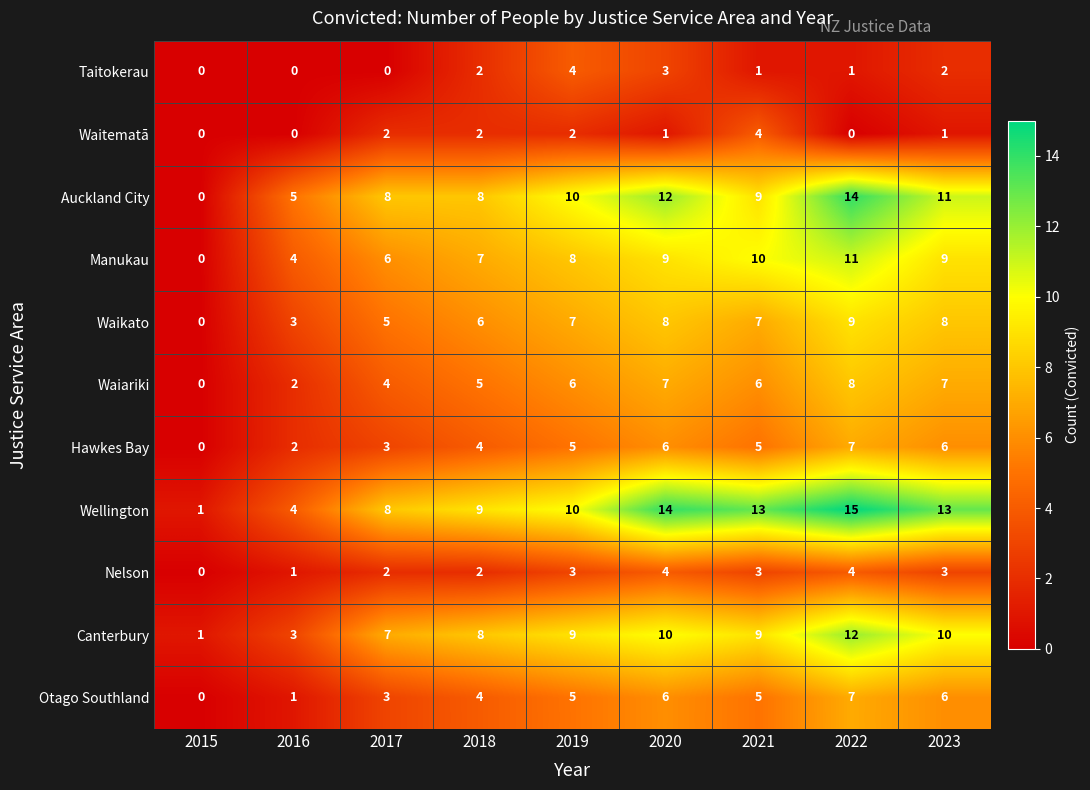

Is it true that Waiariki equals 0 at 2015?

True